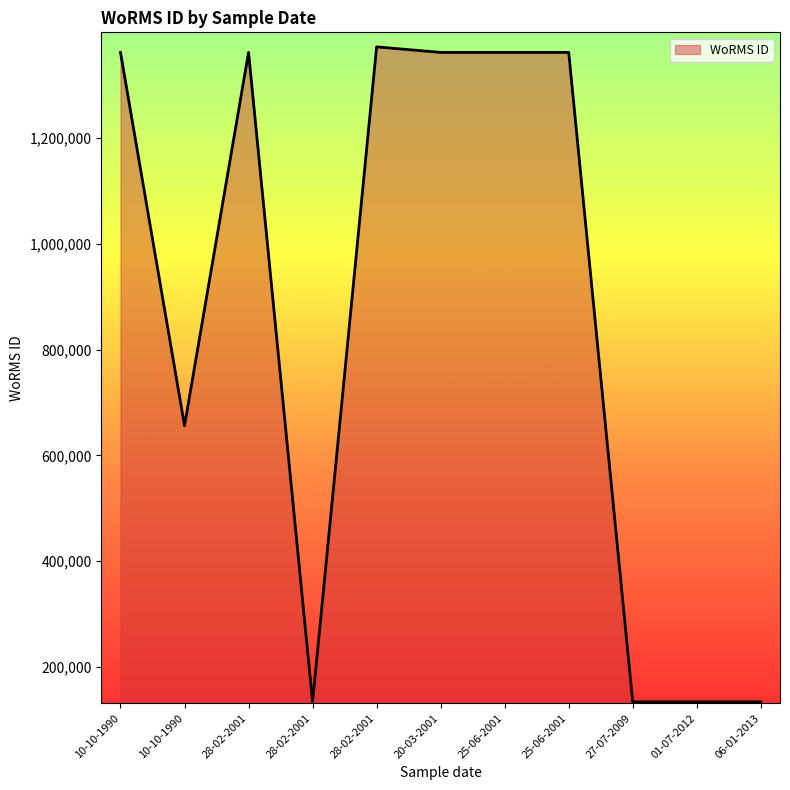

True or false: the data shows 1361175 at 10-10-1990.

True